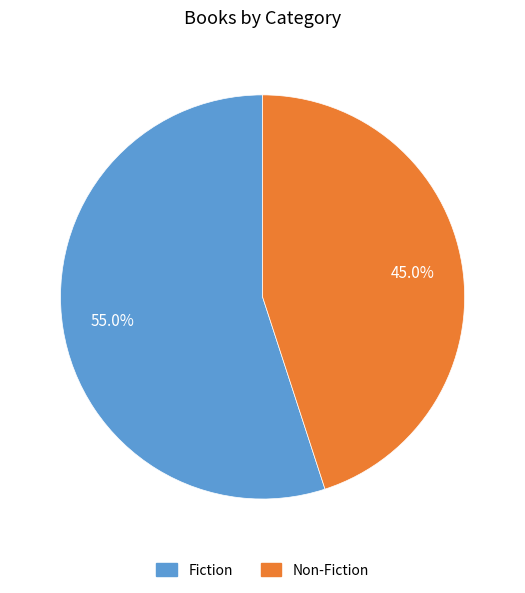

Count the number of slices in the pie.

2